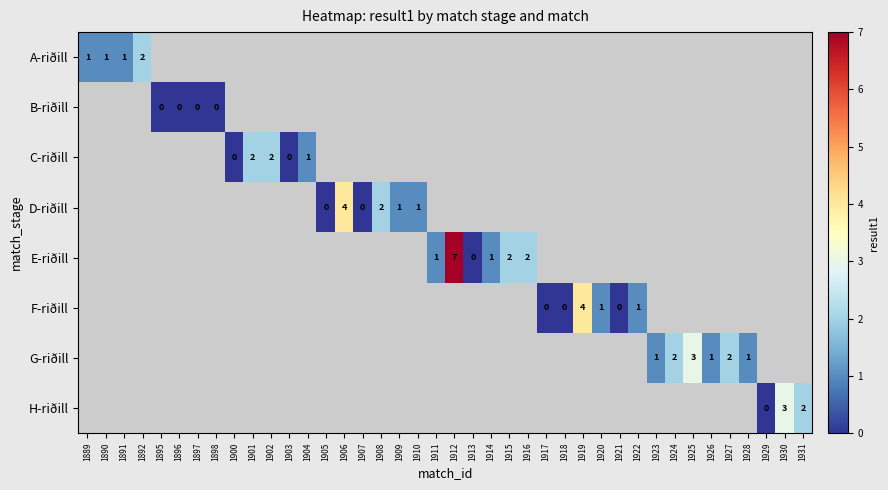

How many distinct data groups are displayed?

8